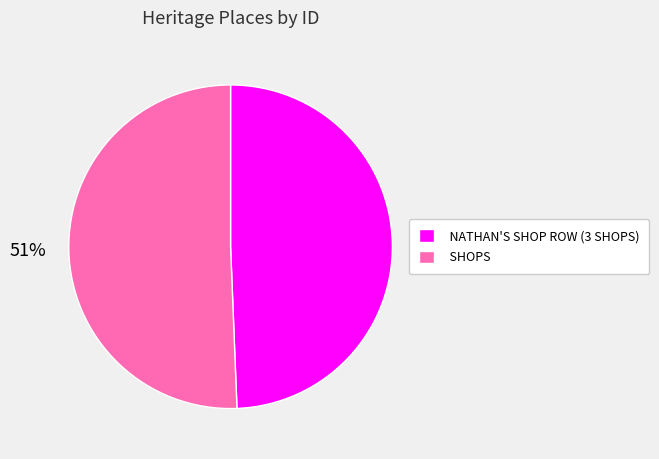

Does any single category account for the majority?

Yes